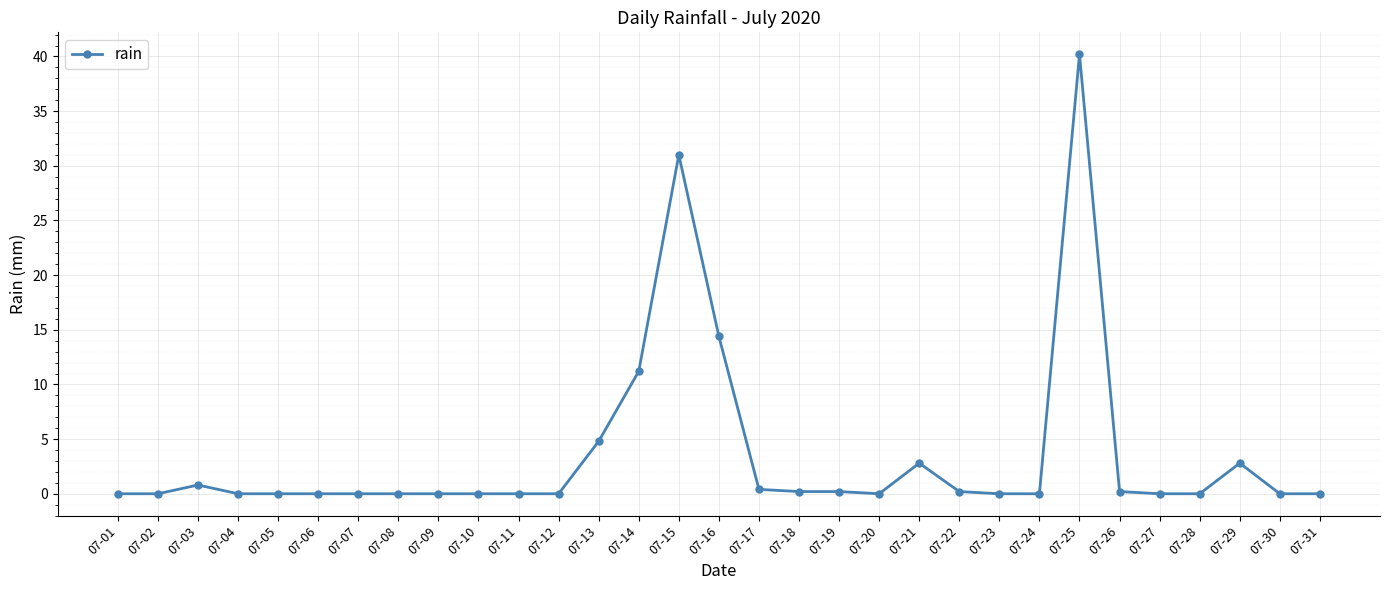

What is the sum of all values?

109.2